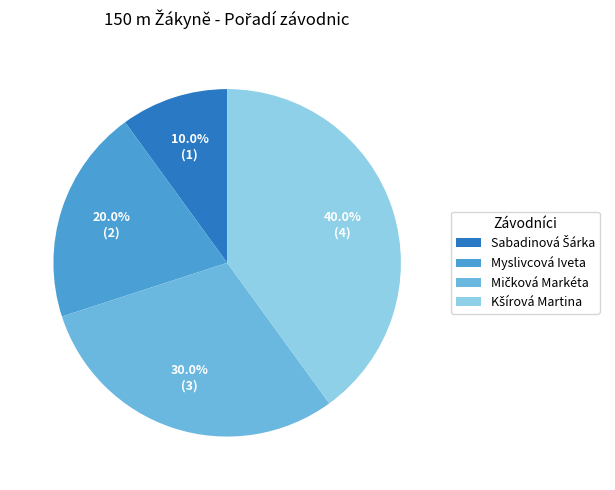

Is there any slice that represents more than half of the pie?

No